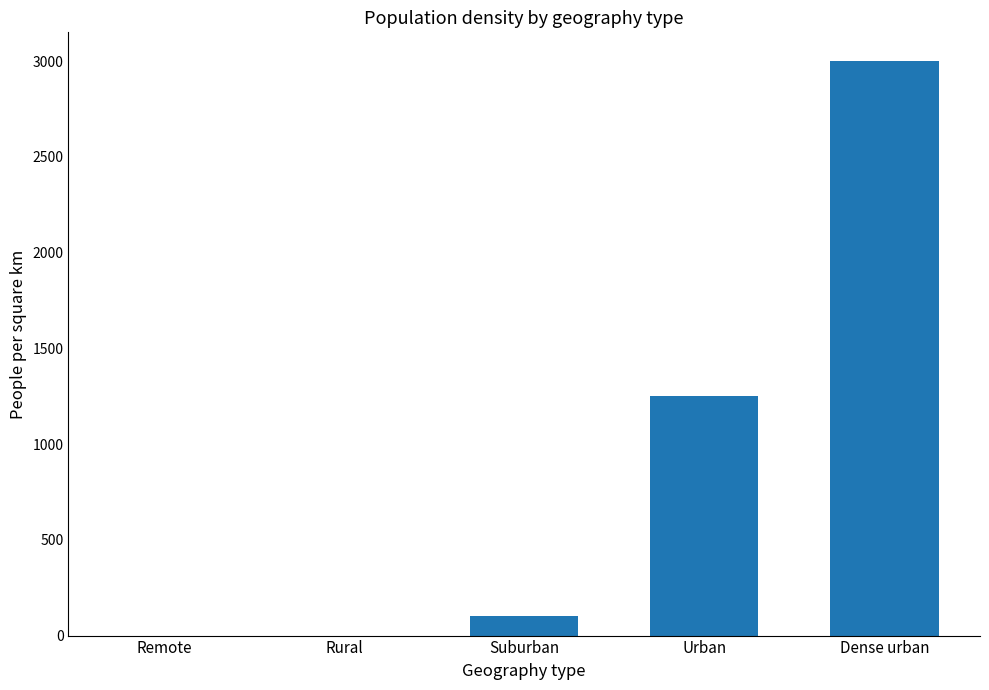

How many series are shown in this chart?

1